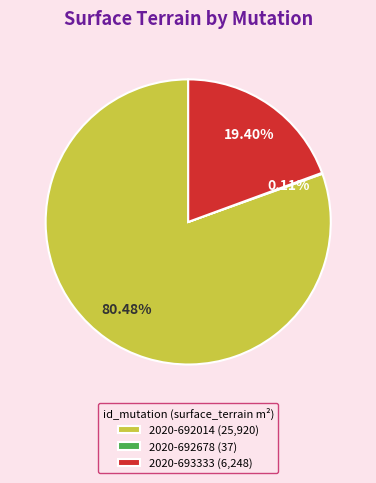

To the nearest percent, what is the difference between the largest and smallest slice percentages?

80%